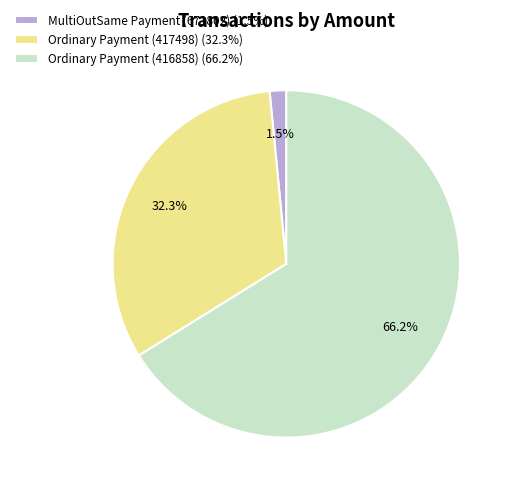

Is Ordinary Payment (416858) the majority of the pie?

Yes